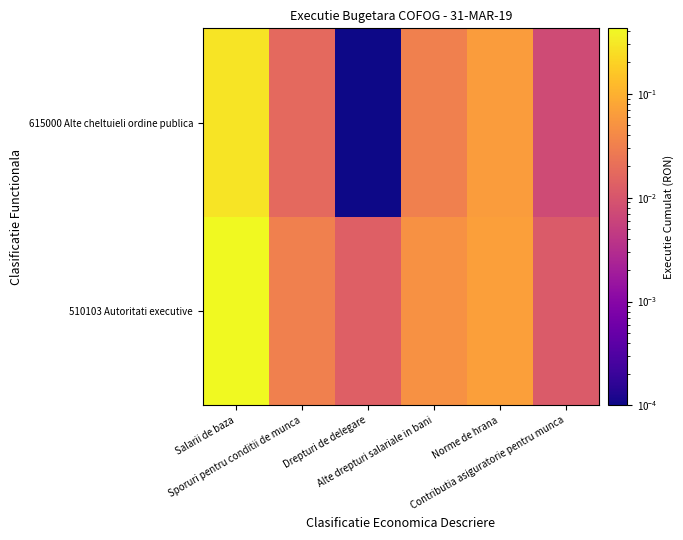

Reading left to right, transcribe all the data shown in this chart.

510103 Autoritati executive: Salarii de baza=0.4	Sporuri pentru conditii de munca=0.0	Drepturi de delegare=0.0	Alte drepturi salariale in bani=0.0	Norme de hrana=0.1	Contributia asiguratorie pentru munca=0.0
615000 Alte cheltuieli ordine publica: Salarii de baza=0.3	Sporuri pentru conditii de munca=0.0	Drepturi de delegare=0.0	Alte drepturi salariale in bani=0.0	Norme de hrana=0.1	Contributia asiguratorie pentru munca=0.0